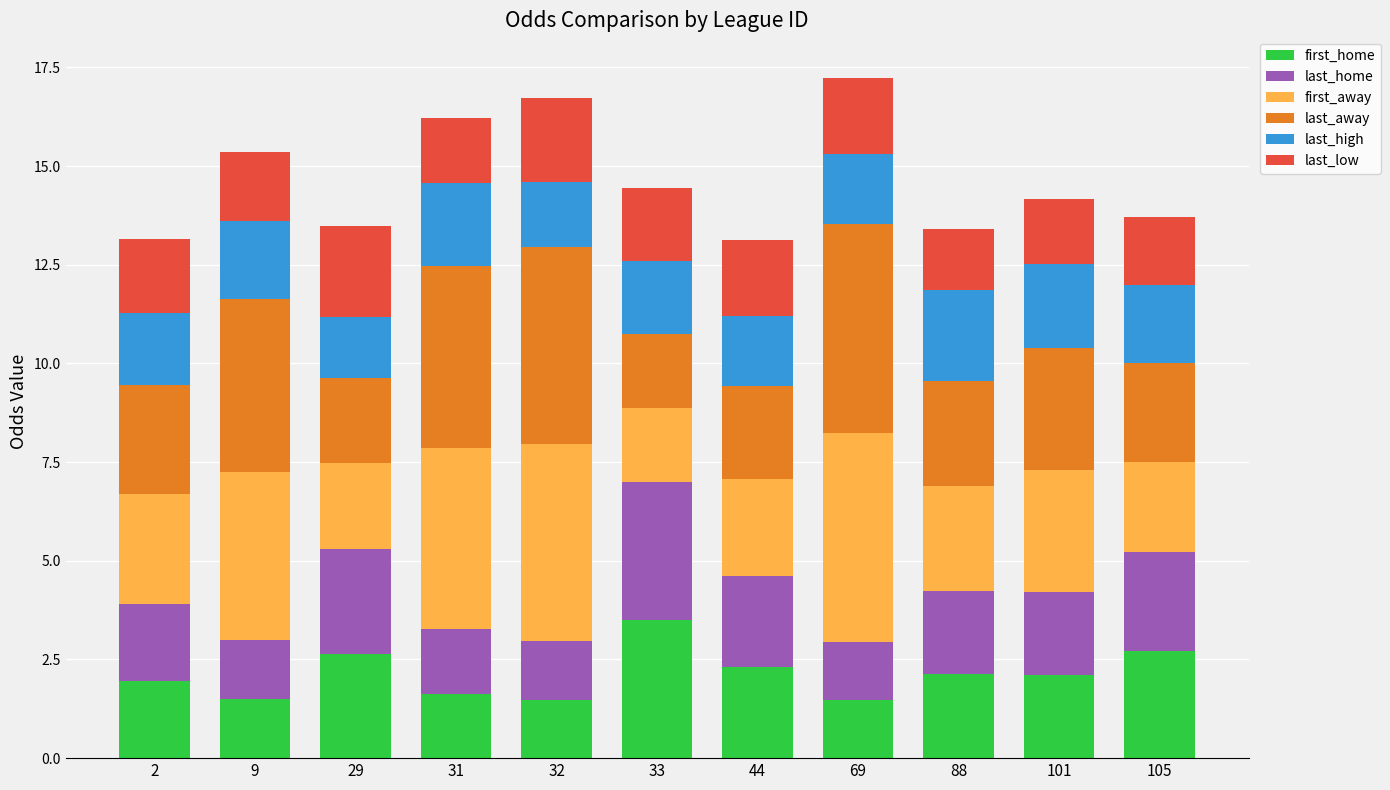

What is the sum of all first_home values?

23.4